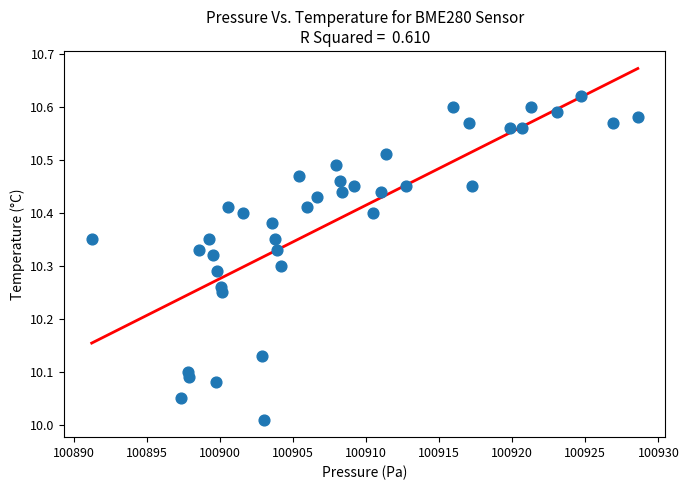

What is the range of Y values (max minus min)?

0.6